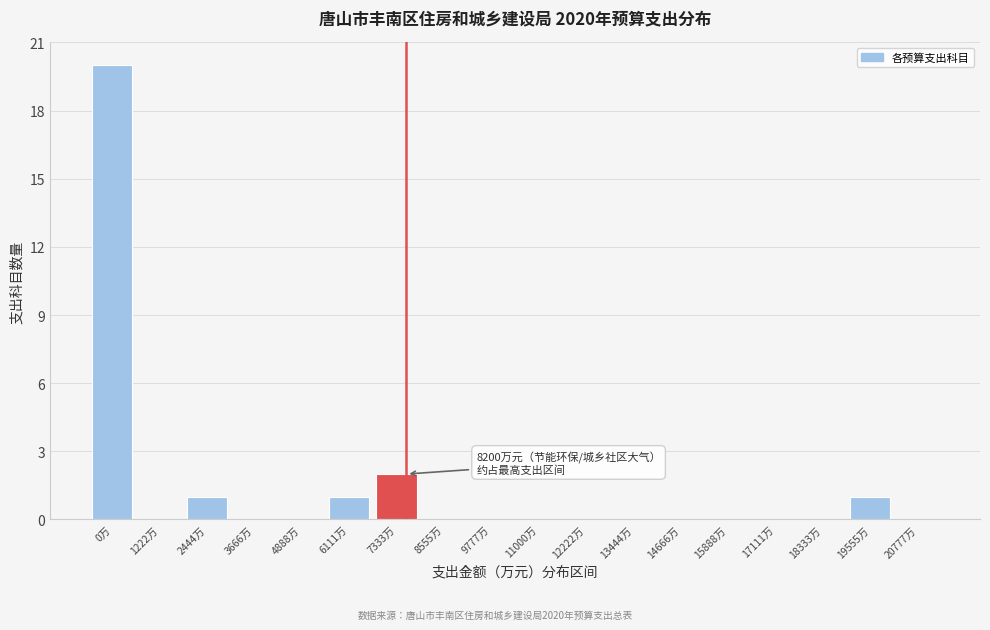

Reading left to right, extract all data points from this chart.

0万=20	1222万=0	2444万=1	3666万=0	4888万=0	6111万=1	7333万=2	8555万=0	9777万=0	11000万=0	12222万=0	13444万=0	14666万=0	15888万=0	17111万=0	18333万=0	19555万=1	20777万=0